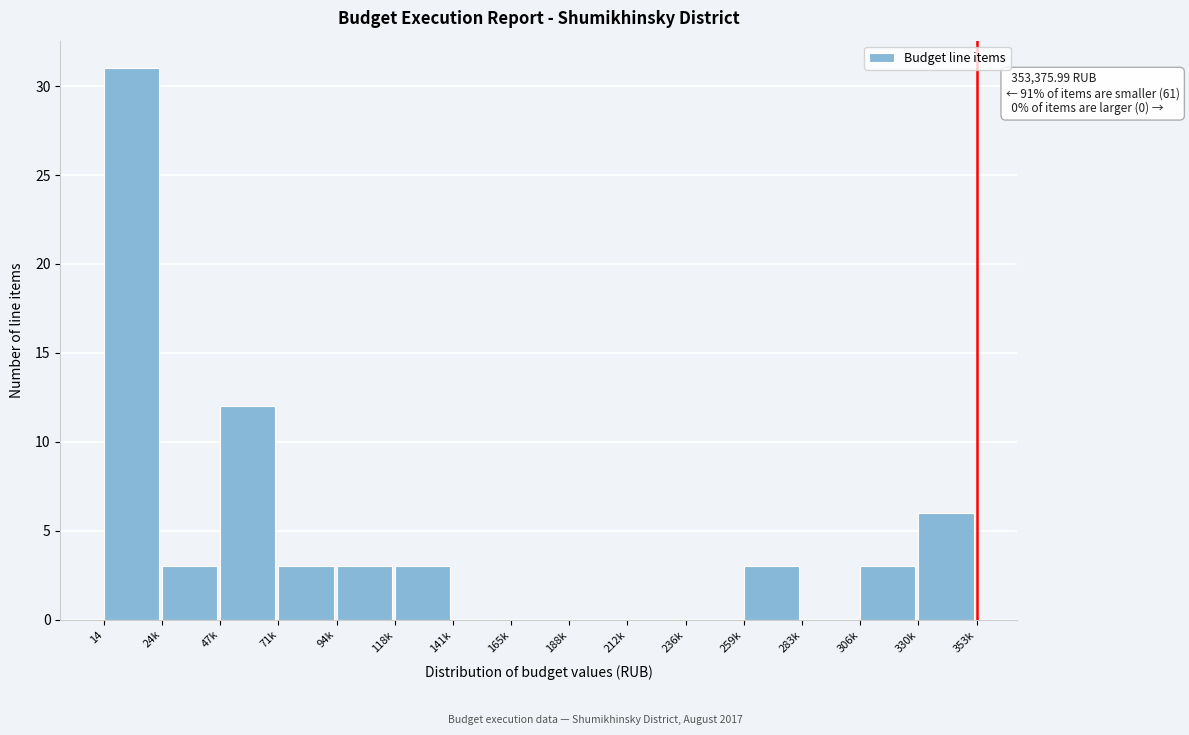

Reading left to right, what are all the values shown in this chart?

14=31	24k=3	47k=12	71k=3	94k=3	118k=3	141k=0	165k=0	188k=0	212k=0	236k=0	259k=3	283k=0	306k=3	330k=6